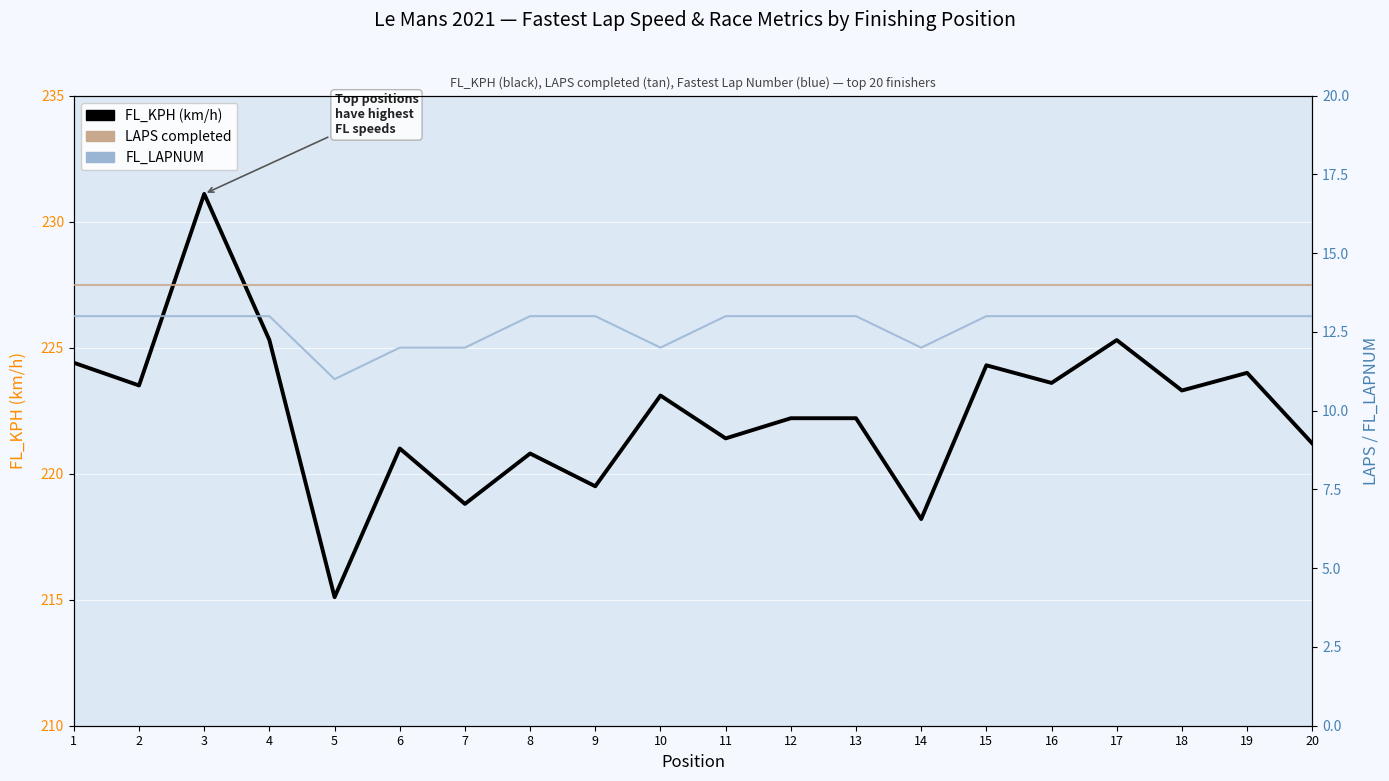

What is the value of the FL_KPH (km/h) point at the 16th from the left?

223.6